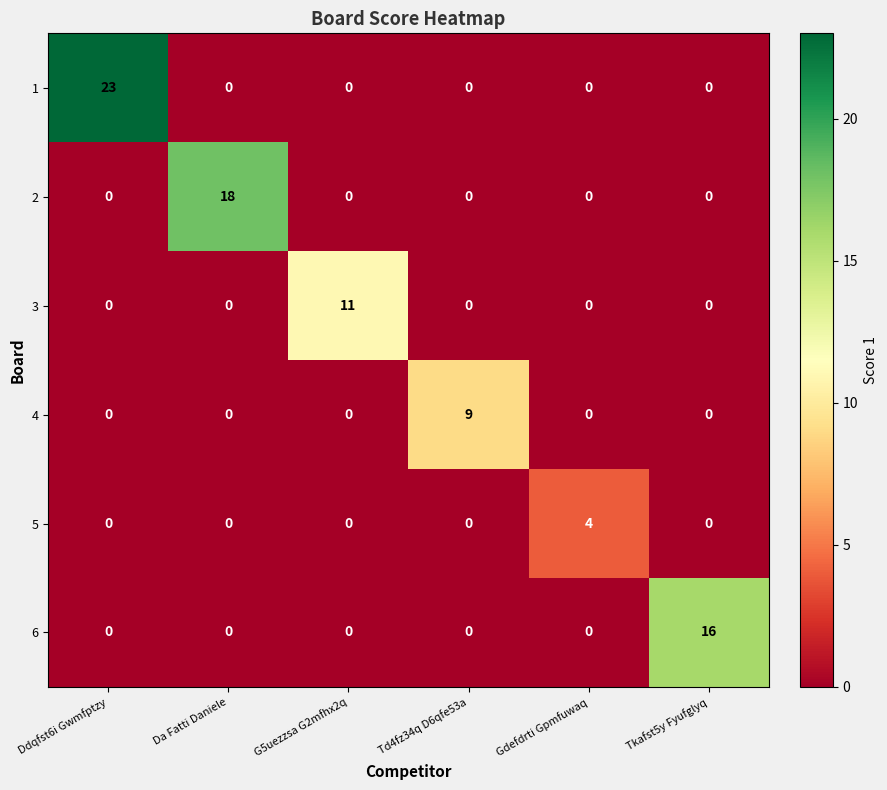

List the series in order of their peak value, lowest first.

5, 4, 3, 6, 2, 1